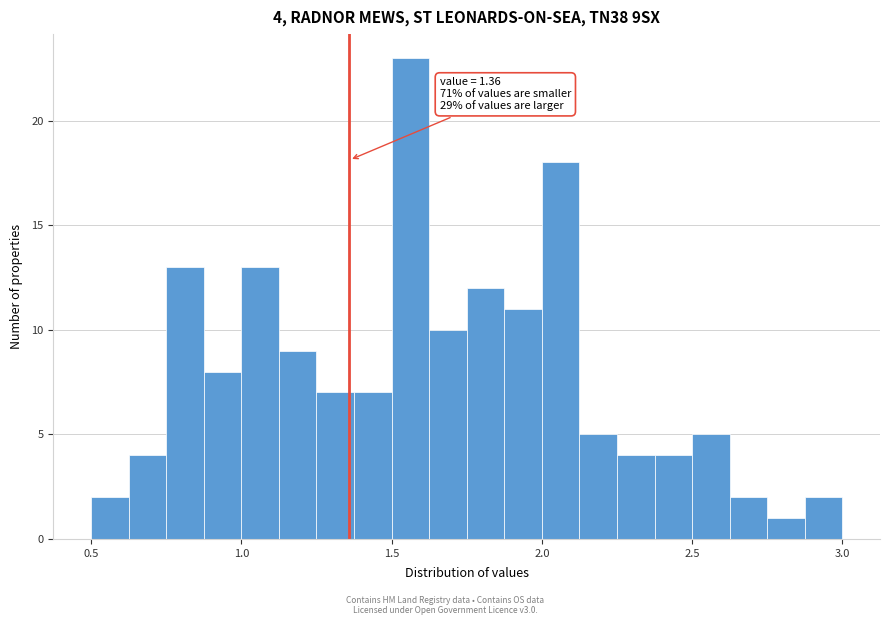

Read against the x-axis, roughly where is the centre of the tallest bar?

1.55